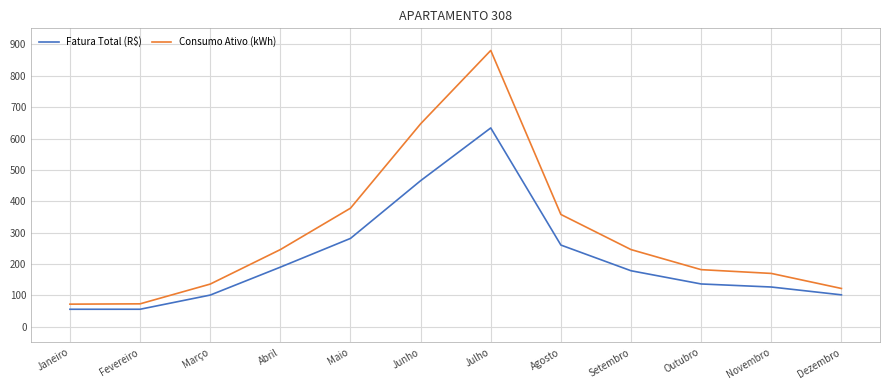

Is the value of Consumo Ativo (kWh) at Janeiro greater than the value of Fatura Total (R$) at Novembro?

No